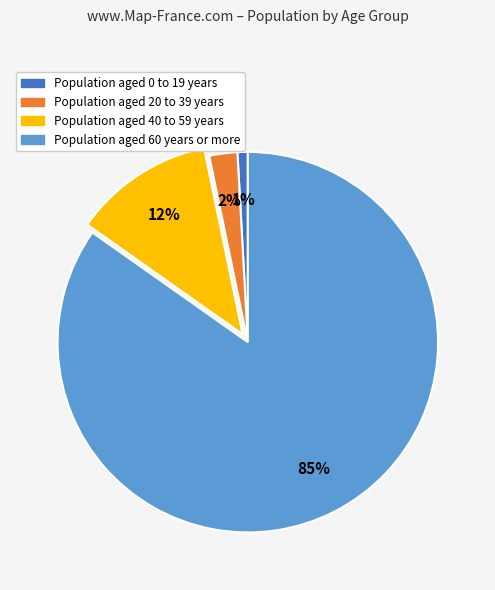

Is there any slice that represents more than half of the pie?

Yes